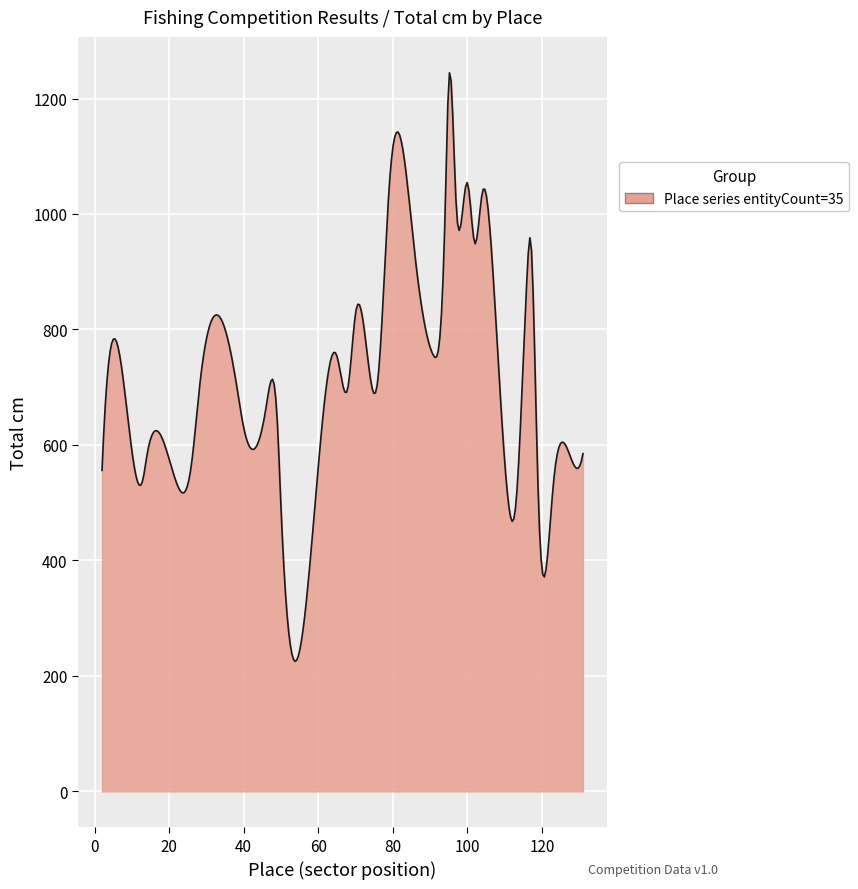

How many lines are shown in the chart?

1